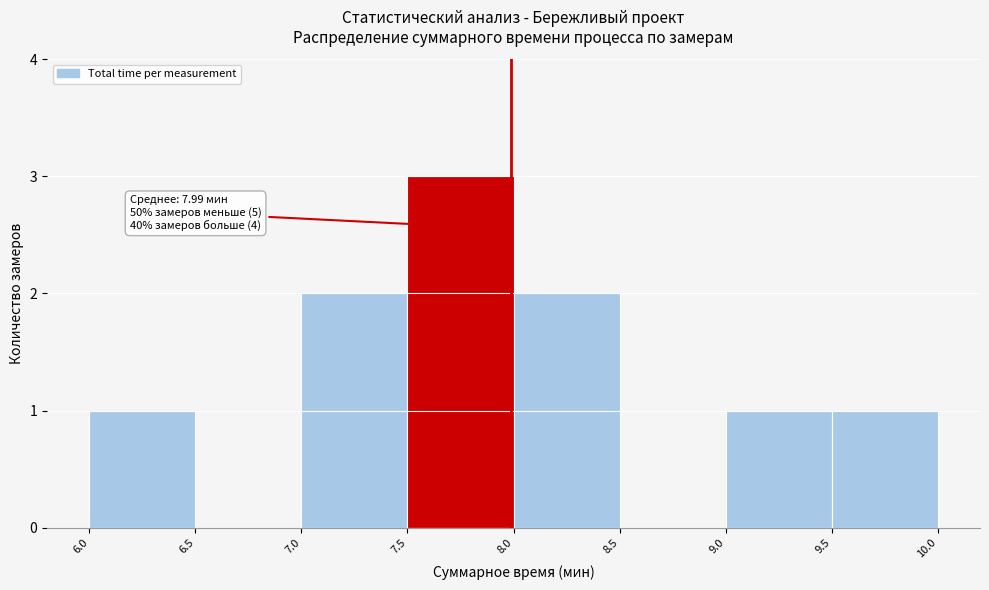

Which range on the x-axis has the tallest bar?

7.5 to 8.0